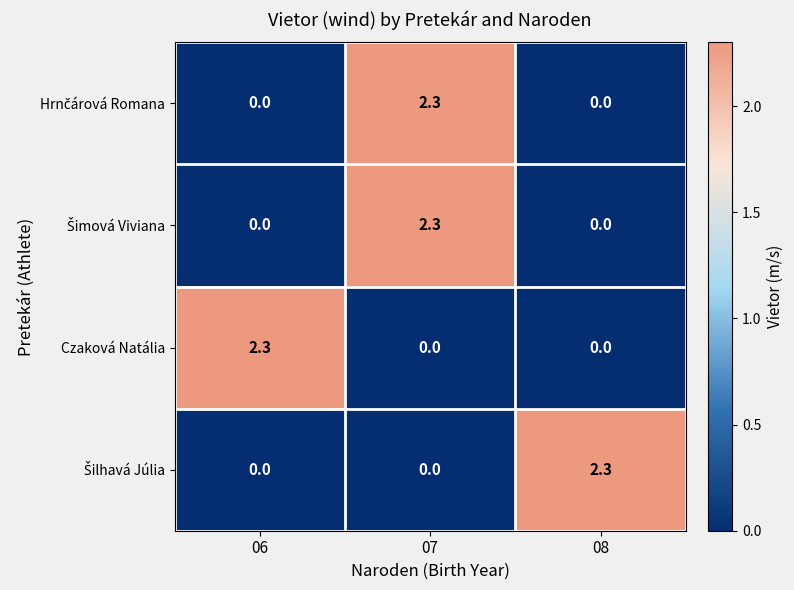

What is the sum of all Czaková Natália values?

2.3